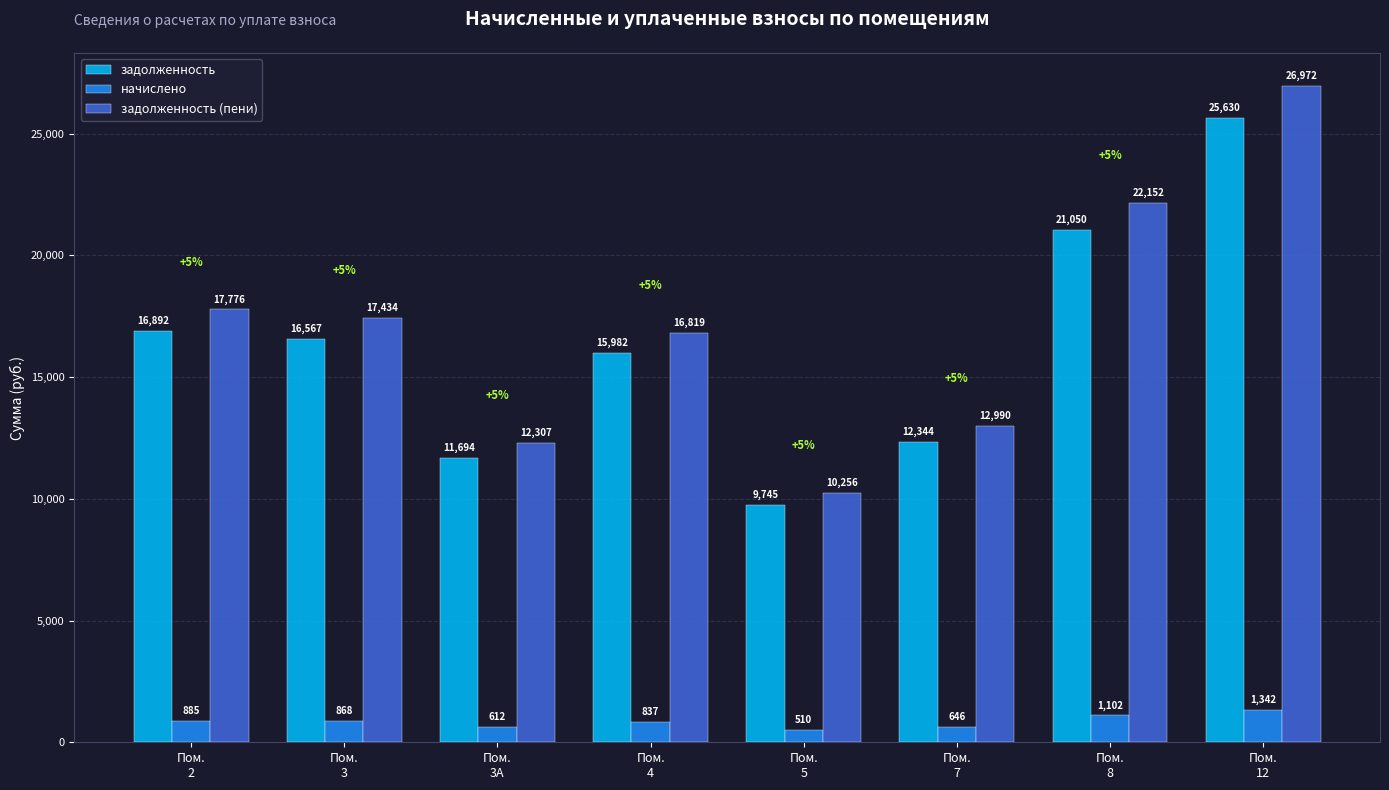

What is the difference between the second highest and minimum values in the задолженность (пени) series?

11896.4